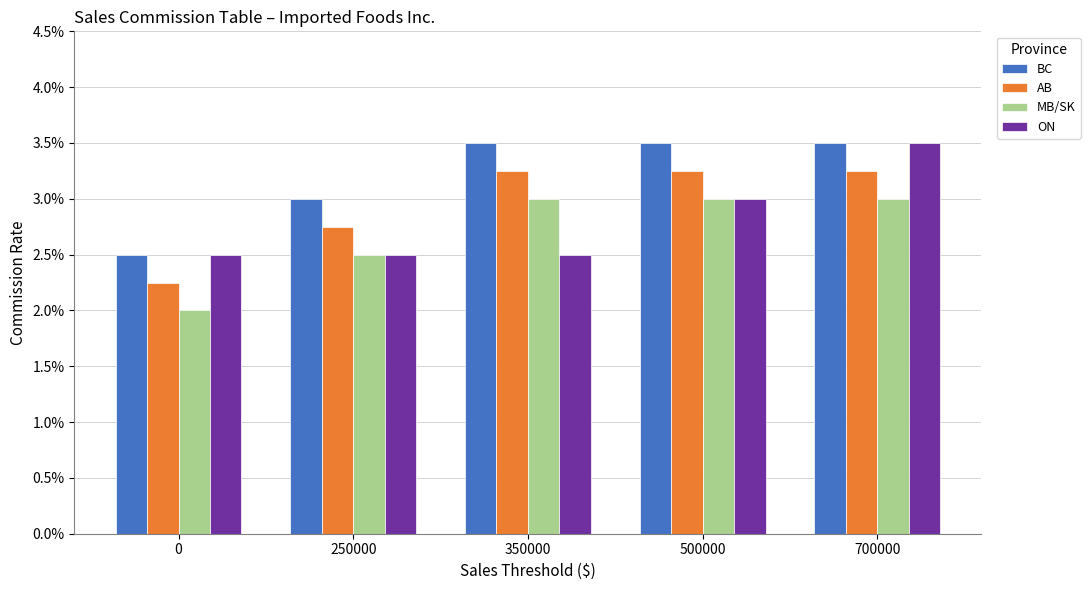

What are all the series names shown in the legend?

BC, AB, MB/SK, ON